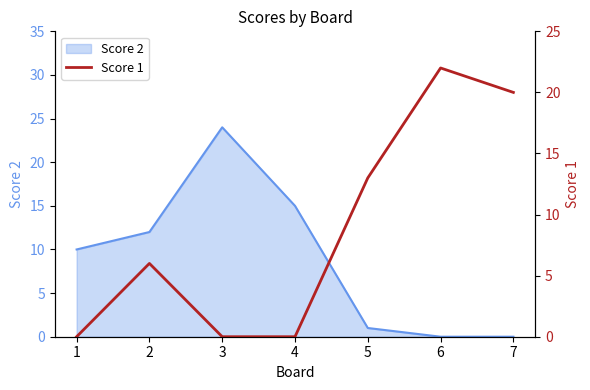

Is it true that Score 2 equals 0 at 7?

True